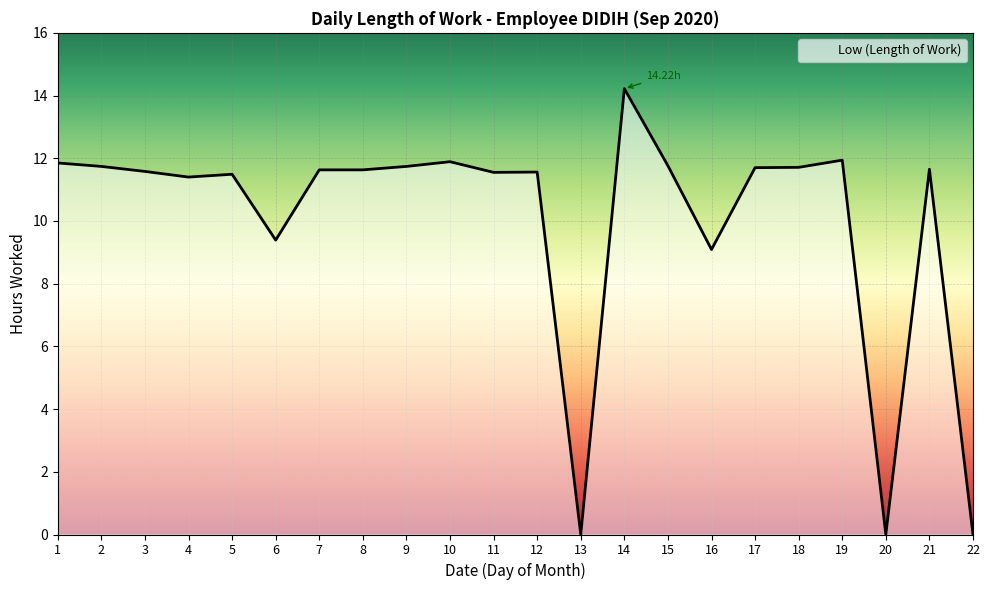

True or false: the data shows 19.4 at 2.

False